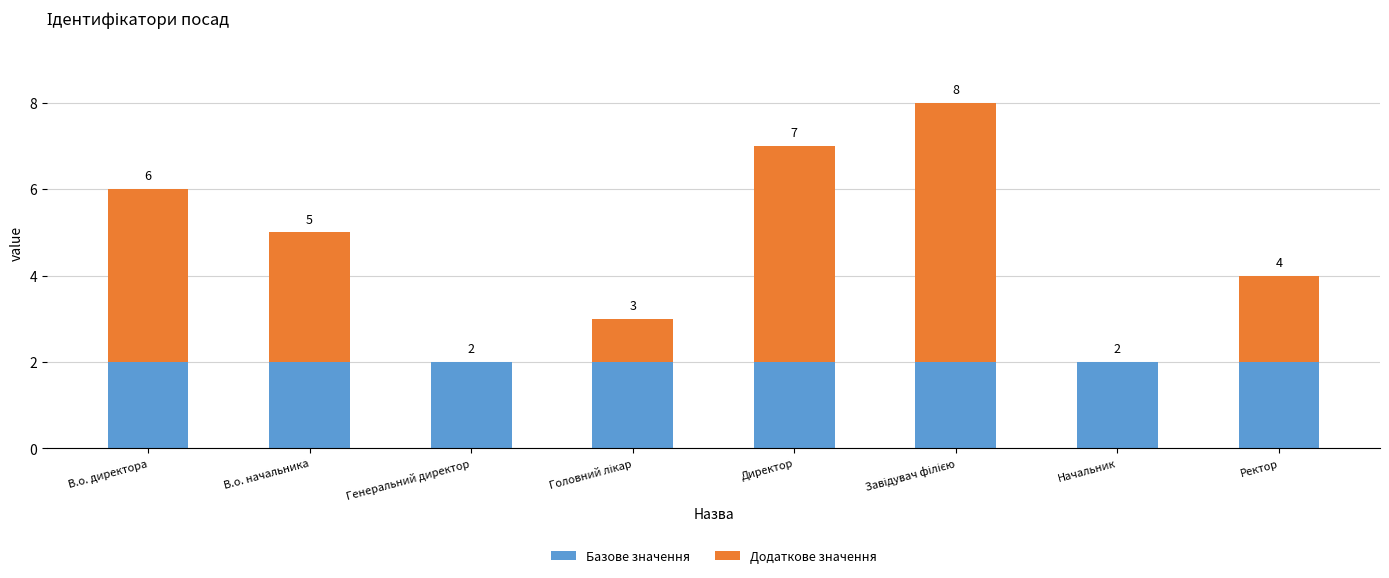

What is the maximum value for Базове значення?

2